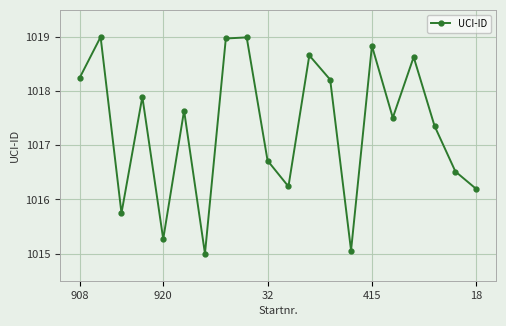

What is the minimum value shown in the chart?

1015.0